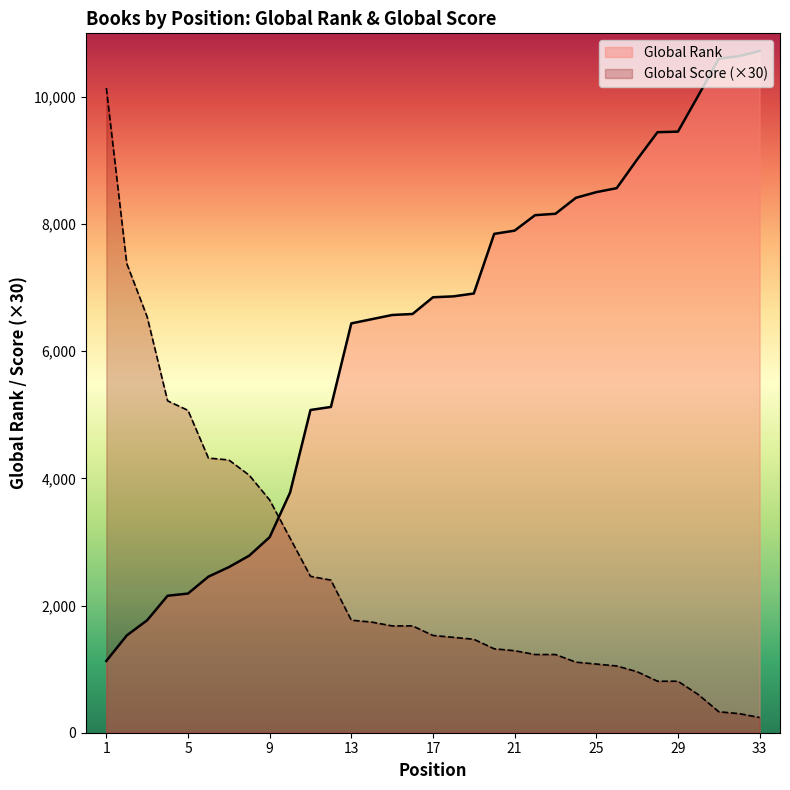

True or false: Global Rank and Global Score intersect in this chart.

True